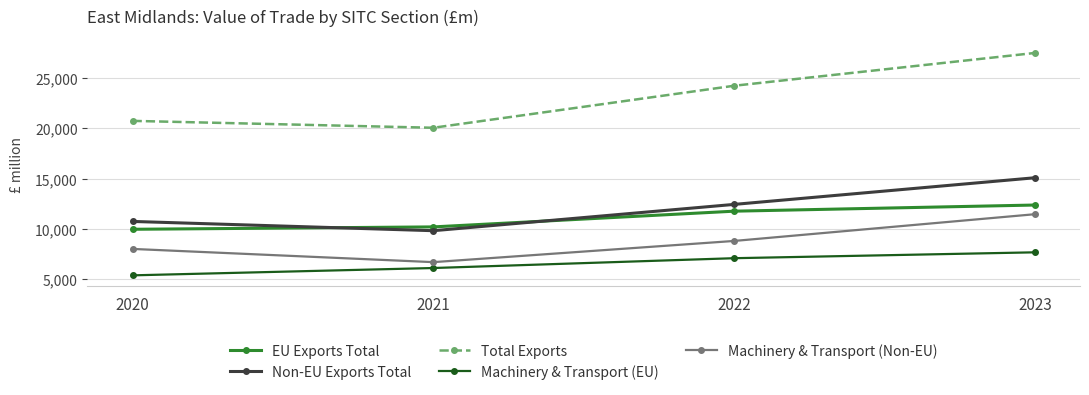

List the series in order of their peak value, lowest first.

Machinery & Transport (EU), Machinery & Transport (Non-EU), EU Exports Total, Non-EU Exports Total, Total Exports